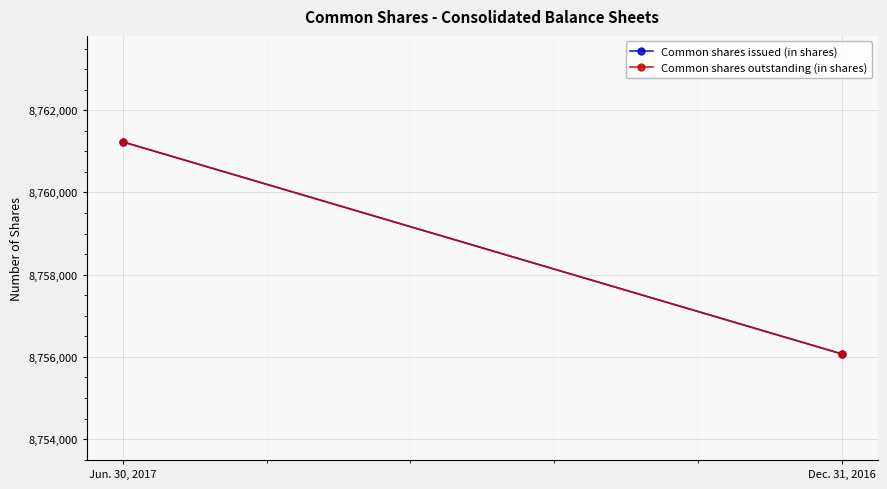

What is the difference between the Common shares issued (in shares) values at Jun. 30, 2017 and Dec. 31, 2016?

5158